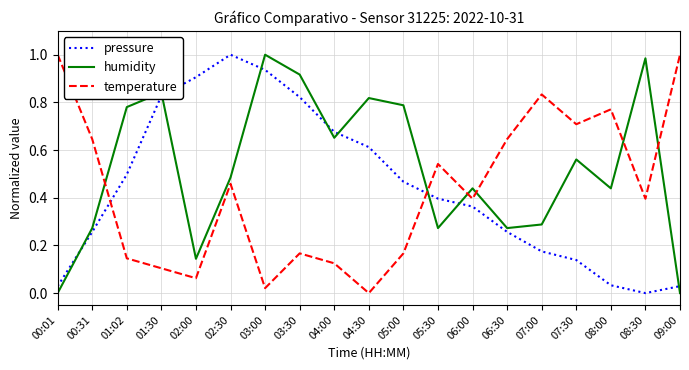

What is the total value across all series at 06:00?

1.2